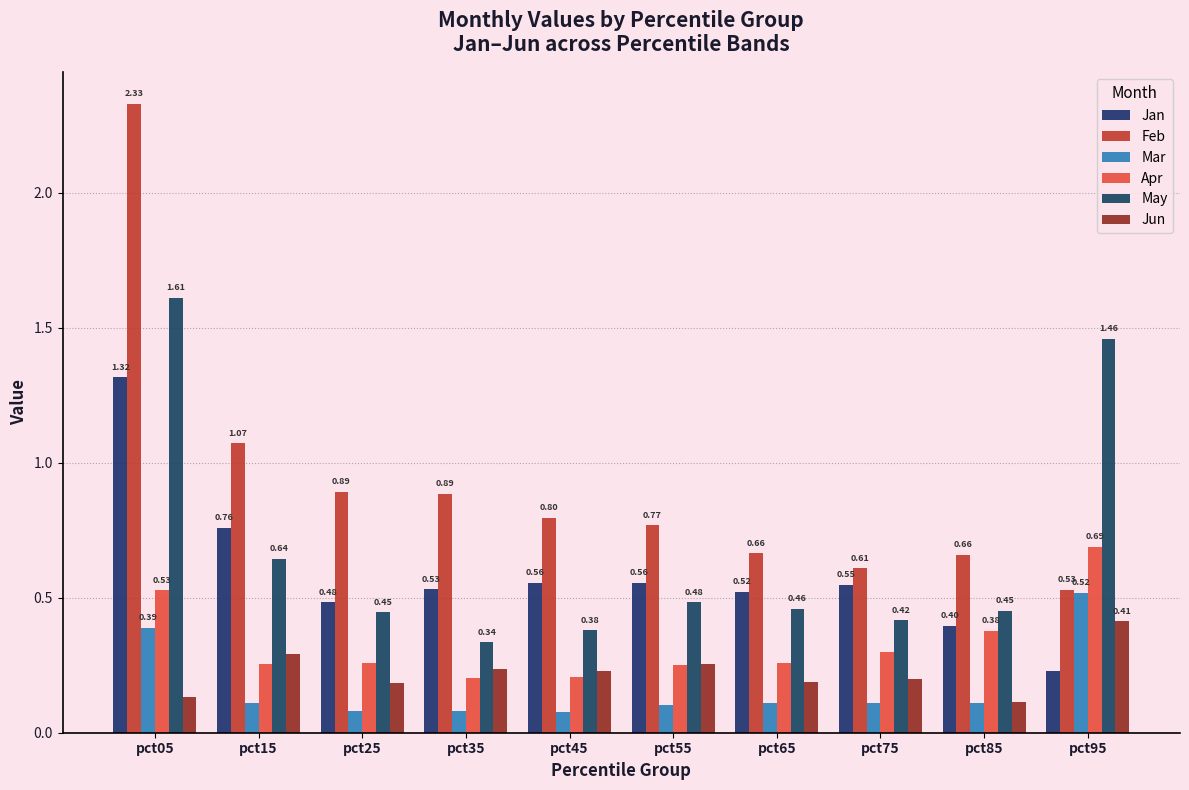

What is the value of the Mar bar at the 2nd from the left?

0.1